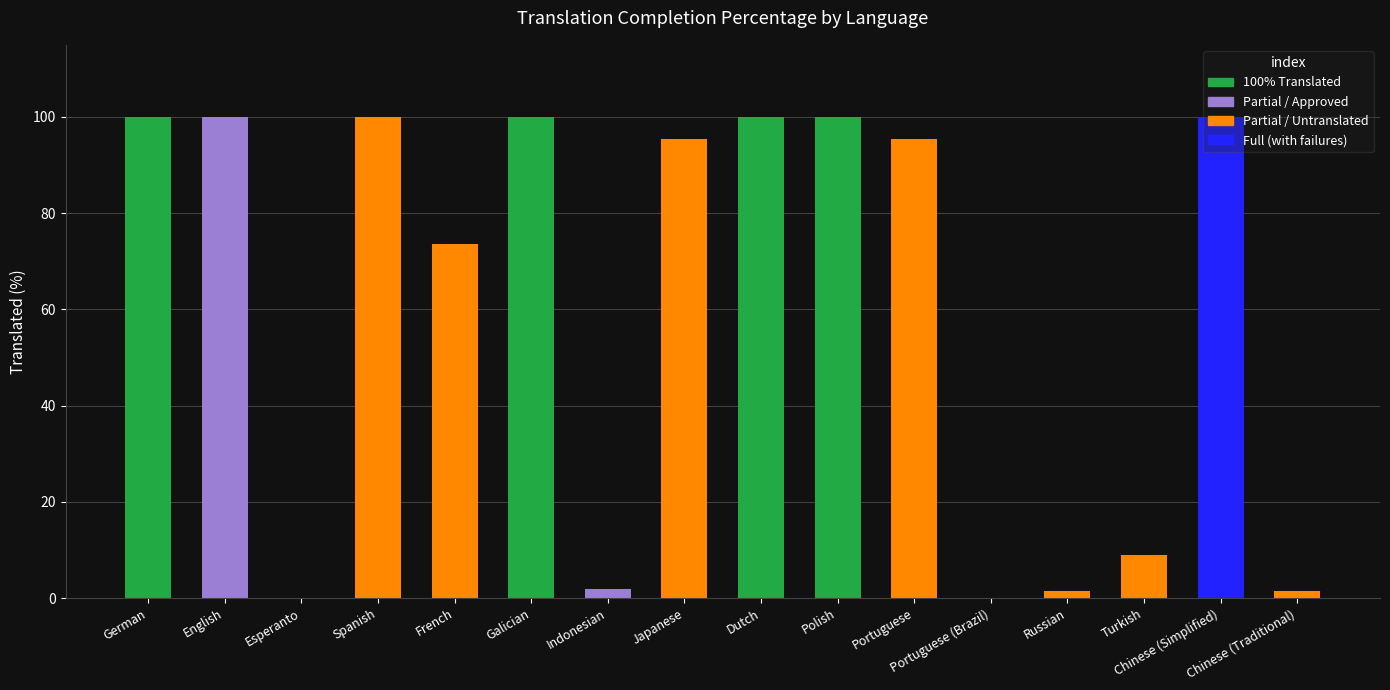

What is the maximum value shown in the chart?

100.0